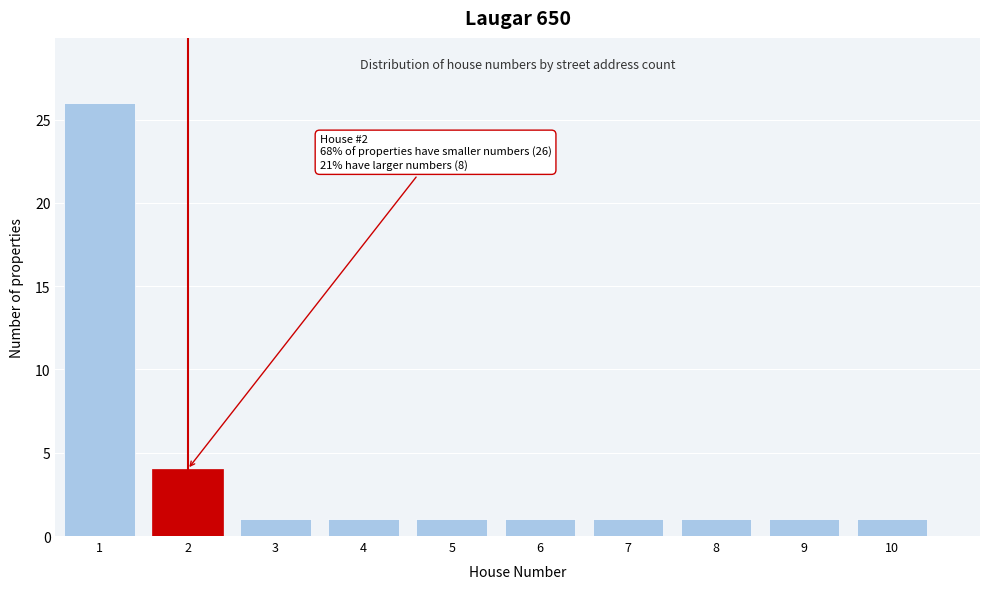

Reading left to right, transcribe all the data shown in this chart.

26	4	1	1	1	1	1	1	1	1